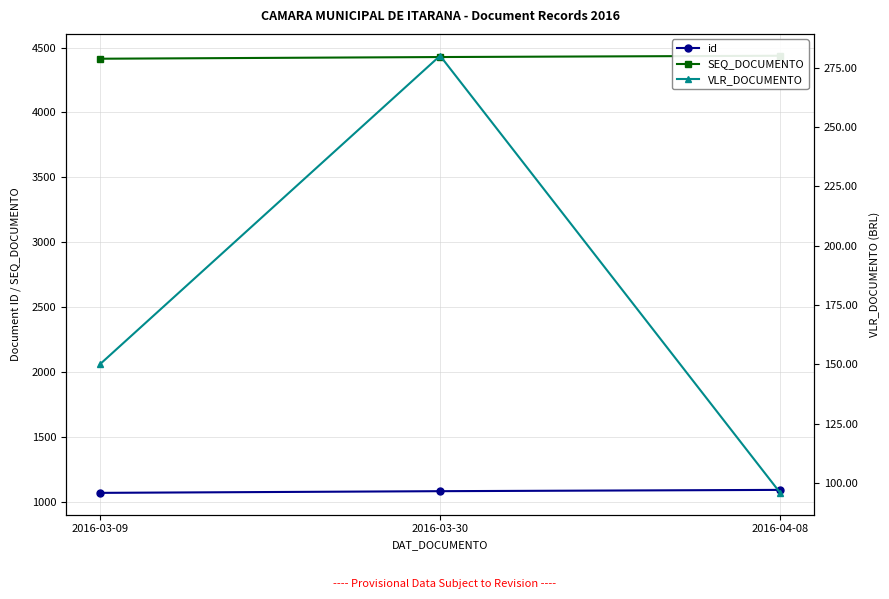

What position from the right is 2016-04-08?

1